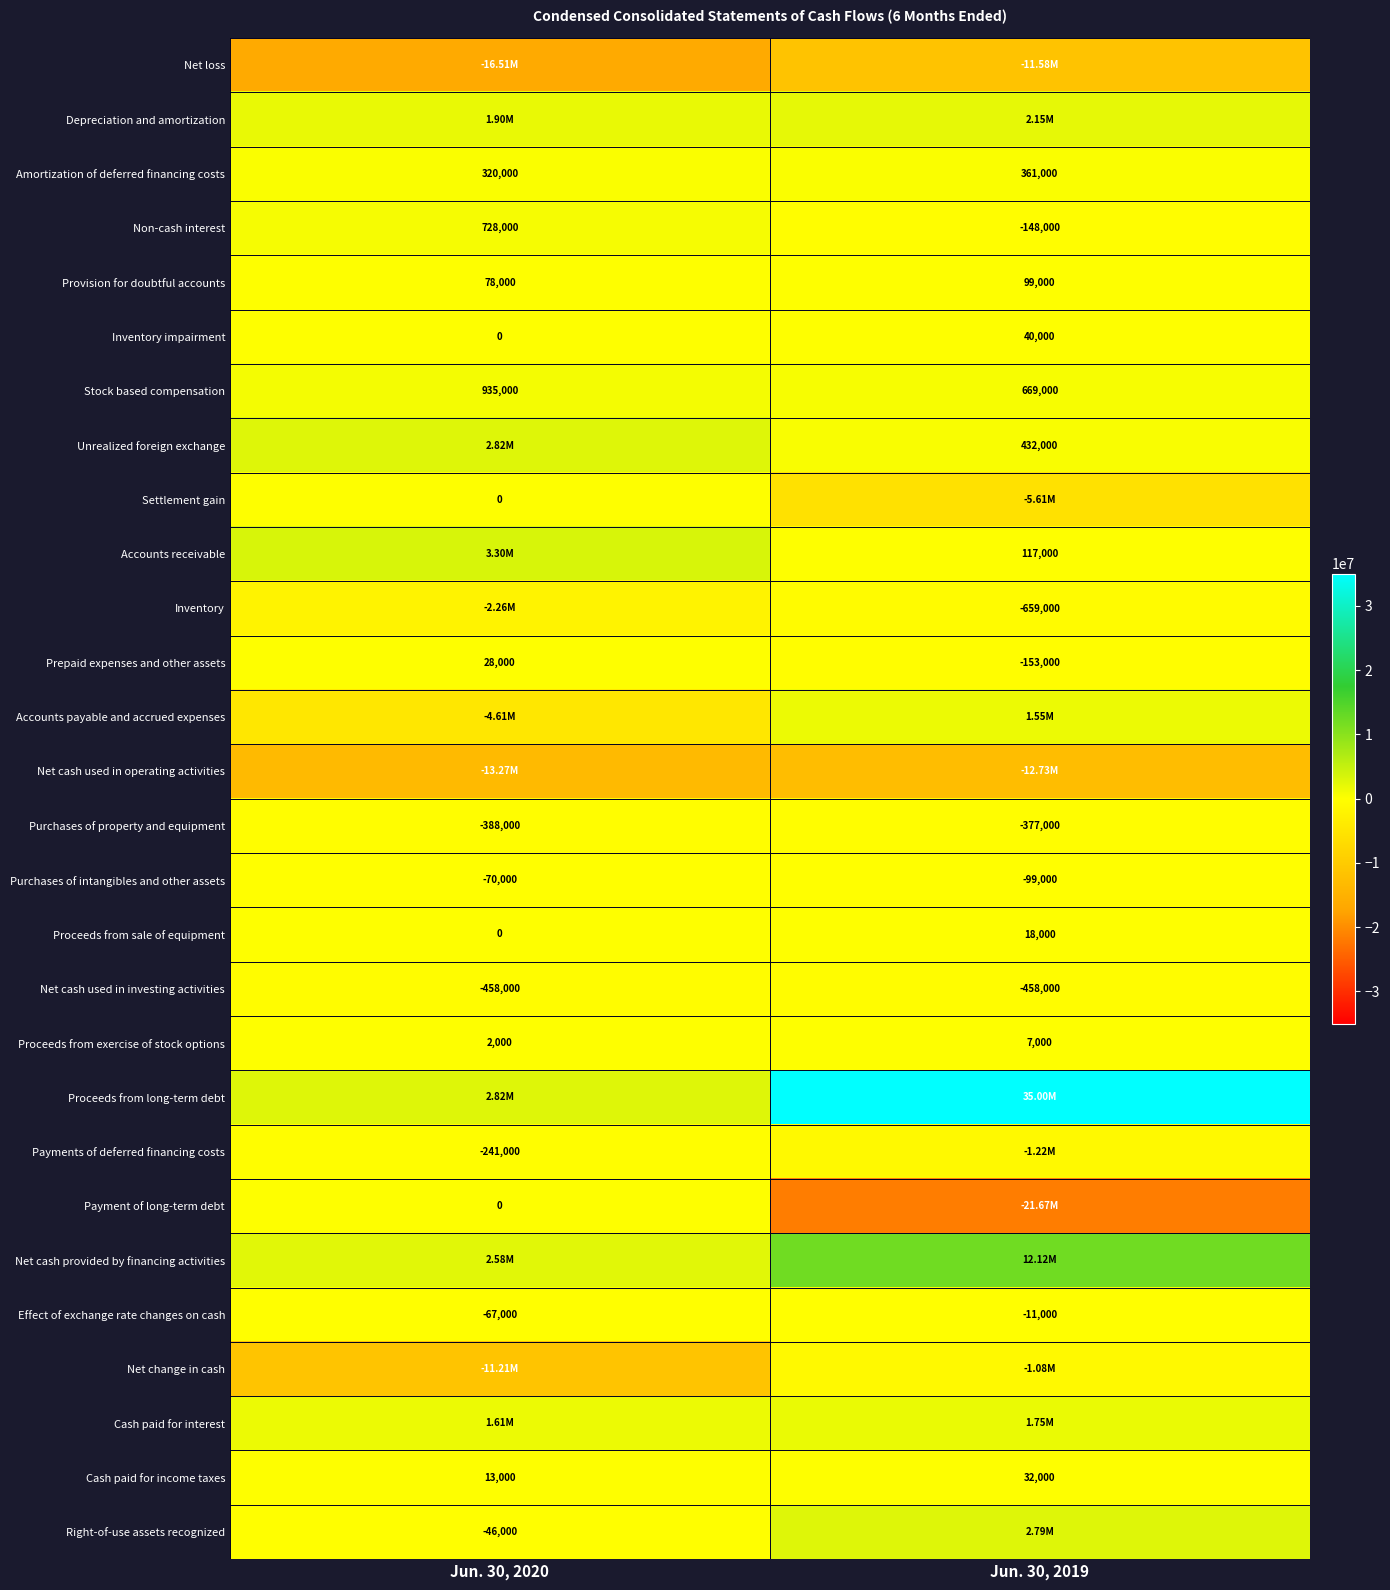

Which label corresponds to the largest value in the chart?

Jun. 30, 2019